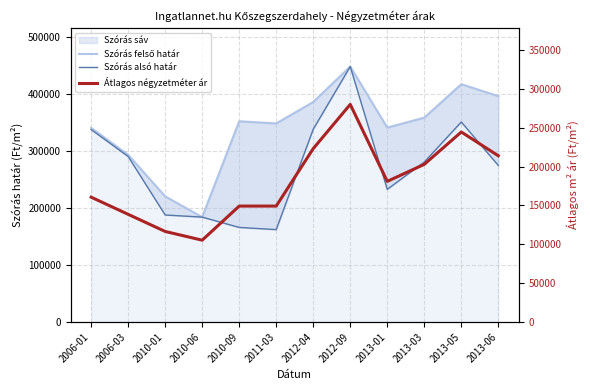

Reading left to right, transcribe all the data shown in this chart.

Szórás felső határ: 2006-01=340589	2006-03=293255	2010-01=220381	2010-06=184015	2010-09=352117	2011-03=348323	2012-04=385938	2012-09=448148	2013-01=341013	2013-03=358466	2013-05=417130	2013-06=396243
Szórás alsó határ: 2006-01=337643	2006-03=290309	2010-01=187737	2010-06=184015	2010-09=165913	2011-03=162119	2012-04=338148	2012-09=448148	2013-01=232743	2013-03=280586	2013-05=350854	2013-06=274645
Átlagos négyzetméter ár: 2006-01=160625	2006-03=138541	2010-01=116509	2010-06=105277	2010-09=149166	2011-03=149166	2012-04=223103	2012-09=280000	2013-01=180940	2013-03=202847	2013-05=244468	2013-06=213891